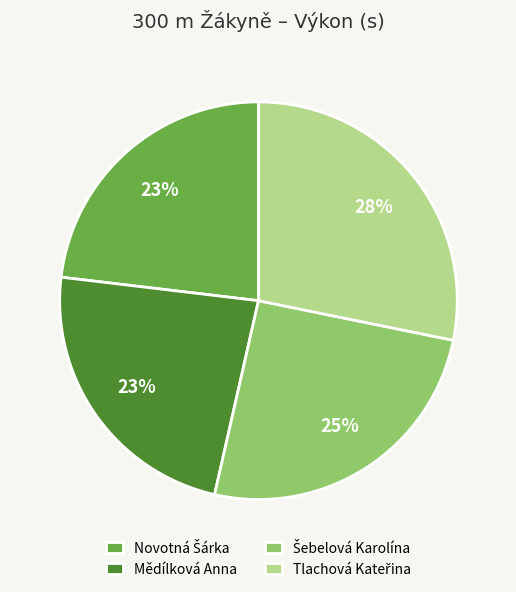

How many slices are in this pie chart?

4